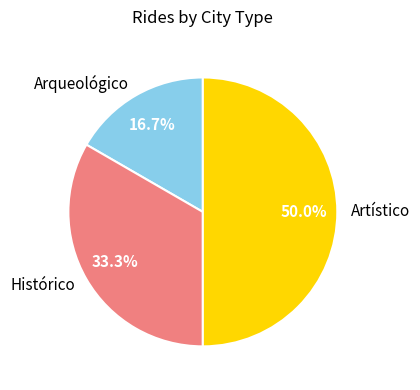

Does Arqueológico account for over 50% of the chart?

No